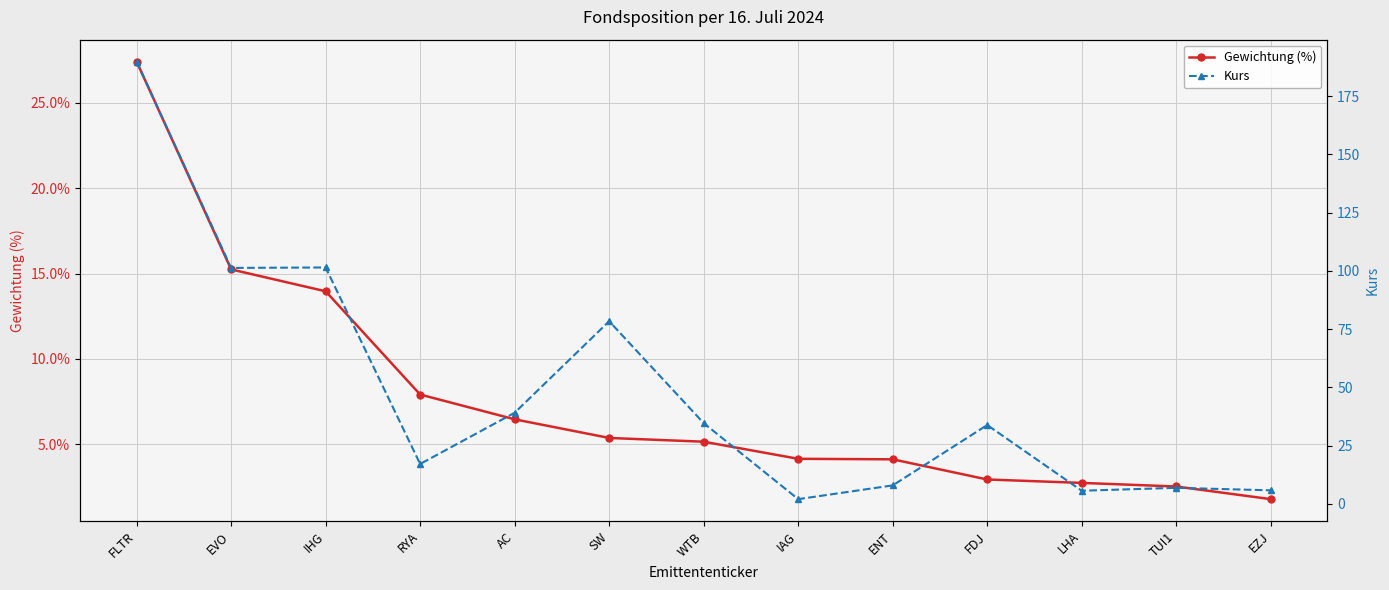

Is it true that Kurs equals 39.1 at AC?

True